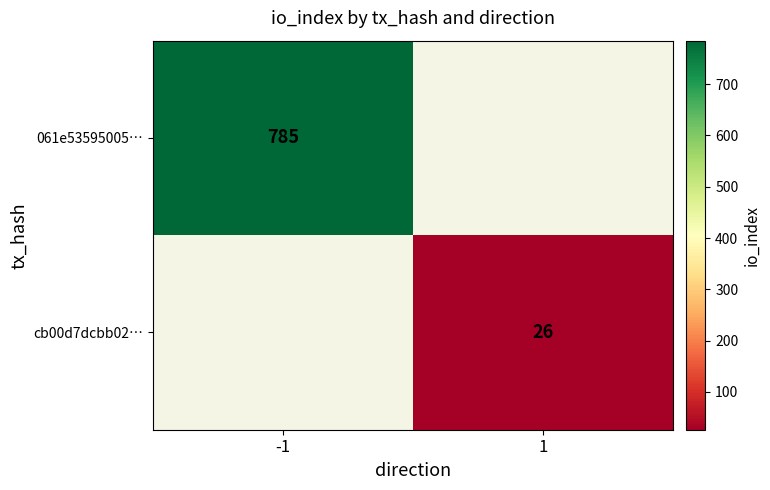

Which has a higher value, 1 or -1?

-1